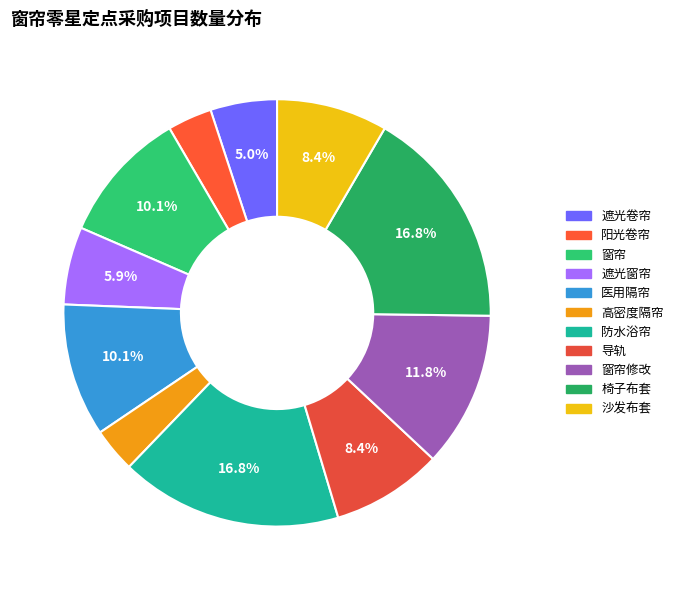

To the nearest percent, what portion does 导轨 represent?

8%